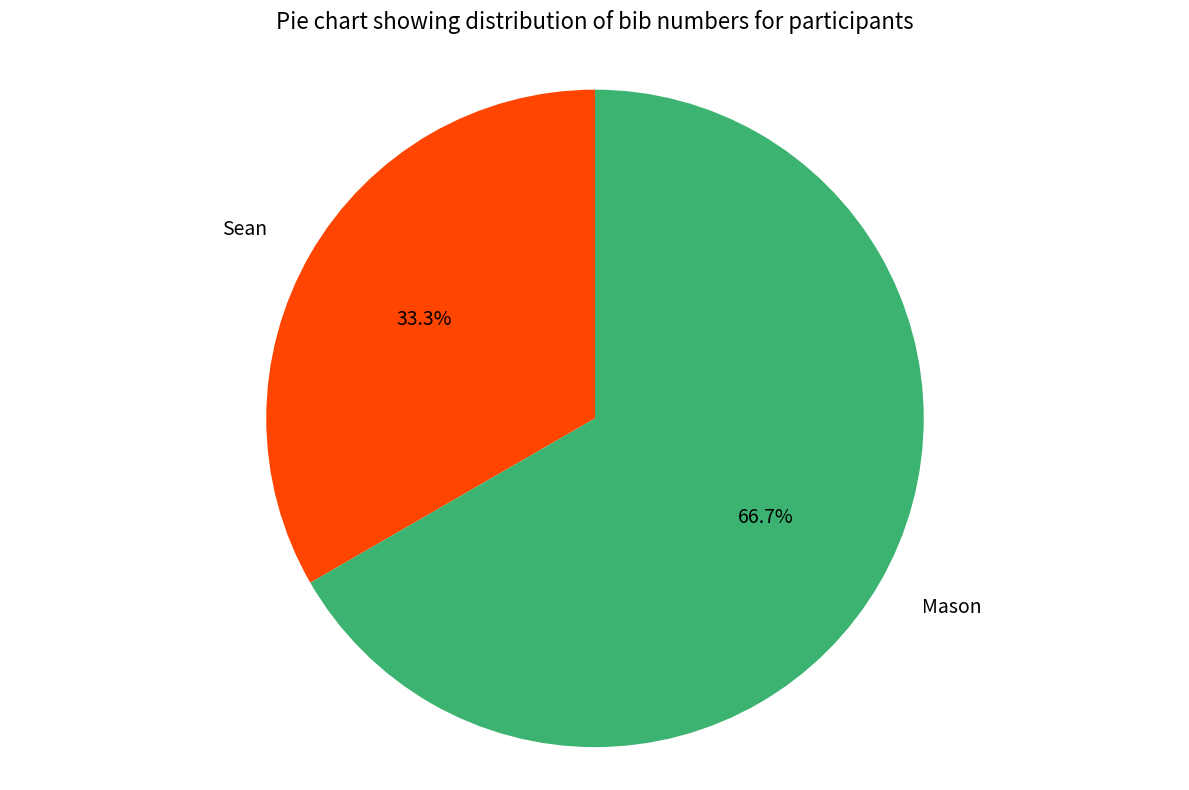

To the nearest percent, what is the difference between the largest and smallest slice percentages?

33%